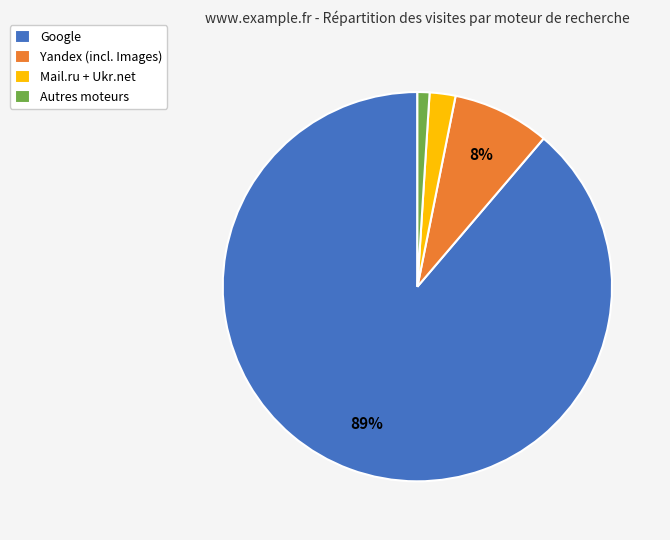

To the nearest percent, what is the combined percentage of Mail.ru + Ukr.net and Autres moteurs?

3%